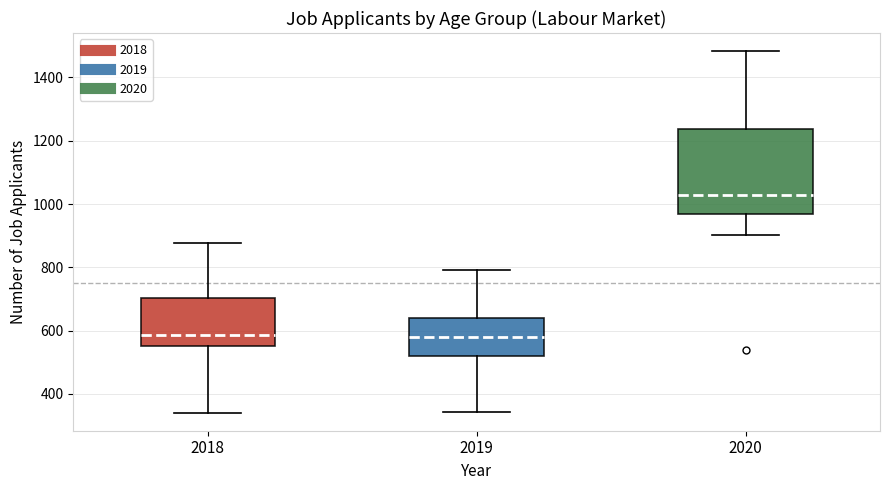

Which box is the tallest, from its lower edge to its upper edge?

2020